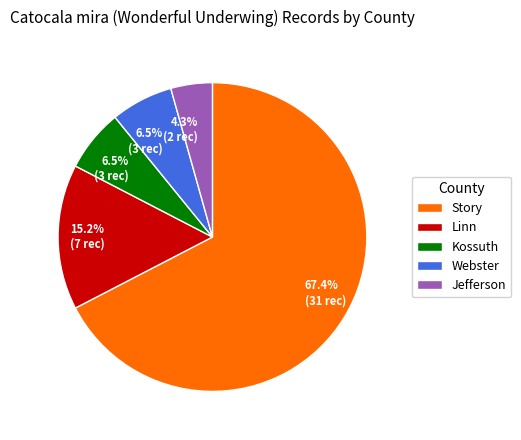

Does any single category account for the majority?

Yes